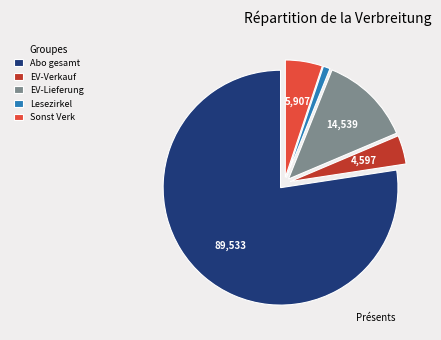

Rank the categories by value from highest to lowest.

Abo gesamt, EV-Lieferung, Sonst Verk, EV-Verkauf, Lesezirkel